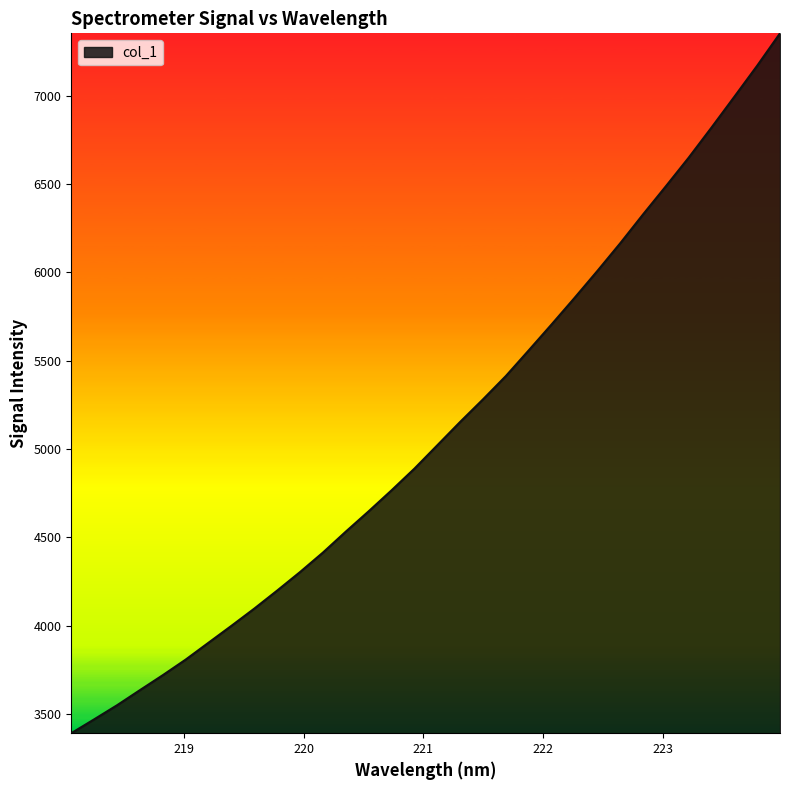

What is the greatest value displayed?

7353.2